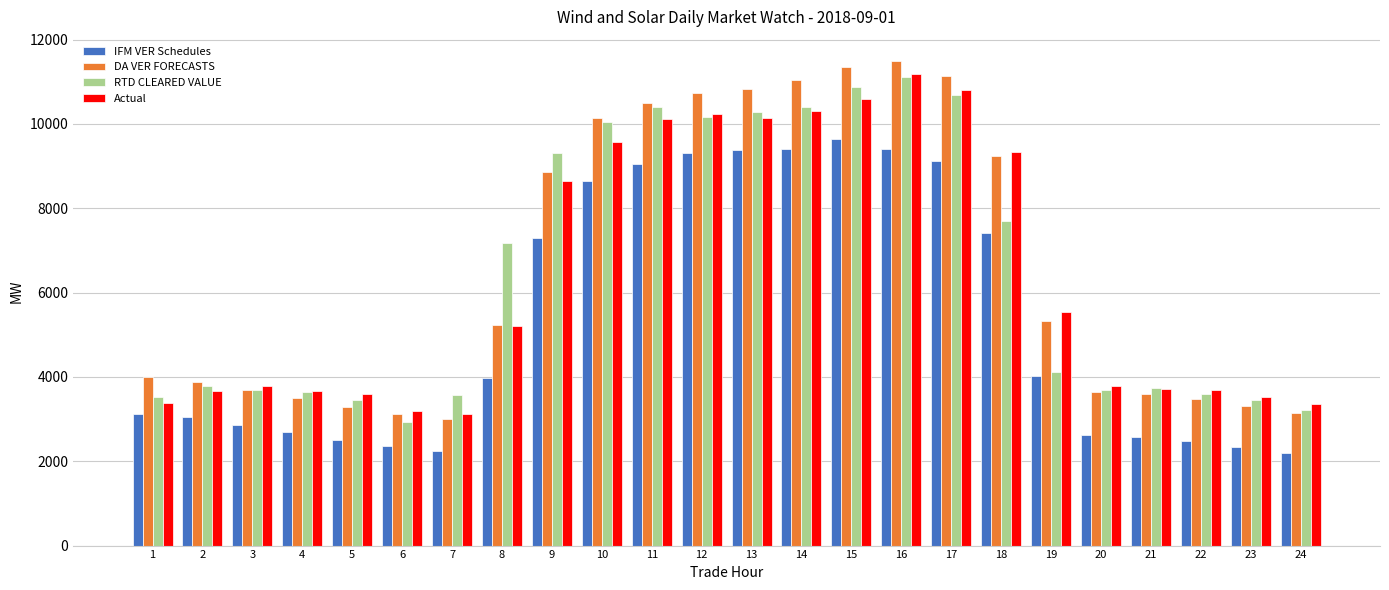

What is the difference between the maximum and minimum values in the RTD CLEARED VALUE series?

8193.1